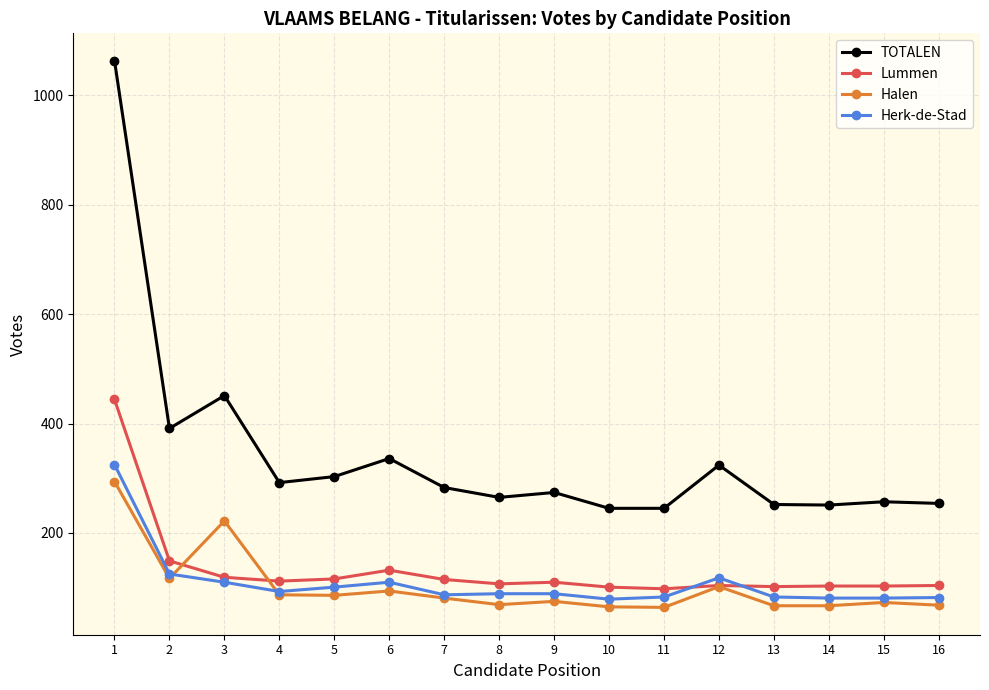

How many times do Herk-de-Stad and Lummen cross each other?

2